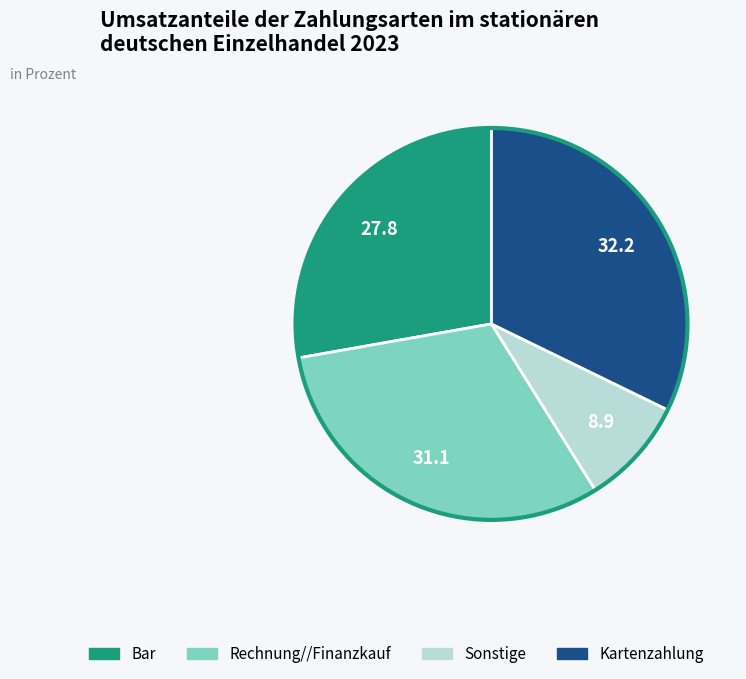

Does any single category account for the majority?

No